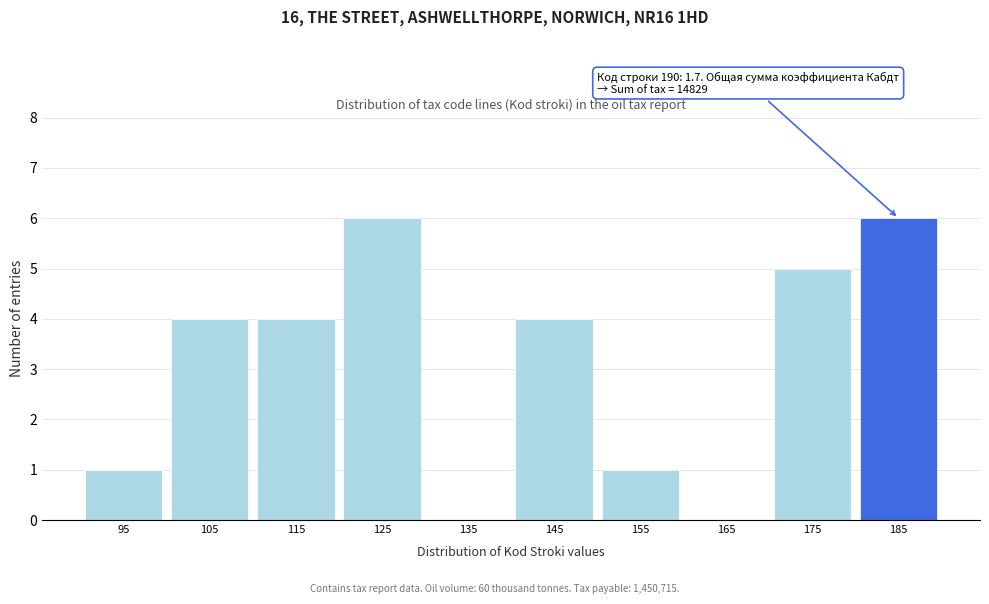

Reading left to right, transcribe all the data shown in this chart.

95=1	105=4	115=4	125=6	135=0	145=4	155=1	165=0	175=5	185=6